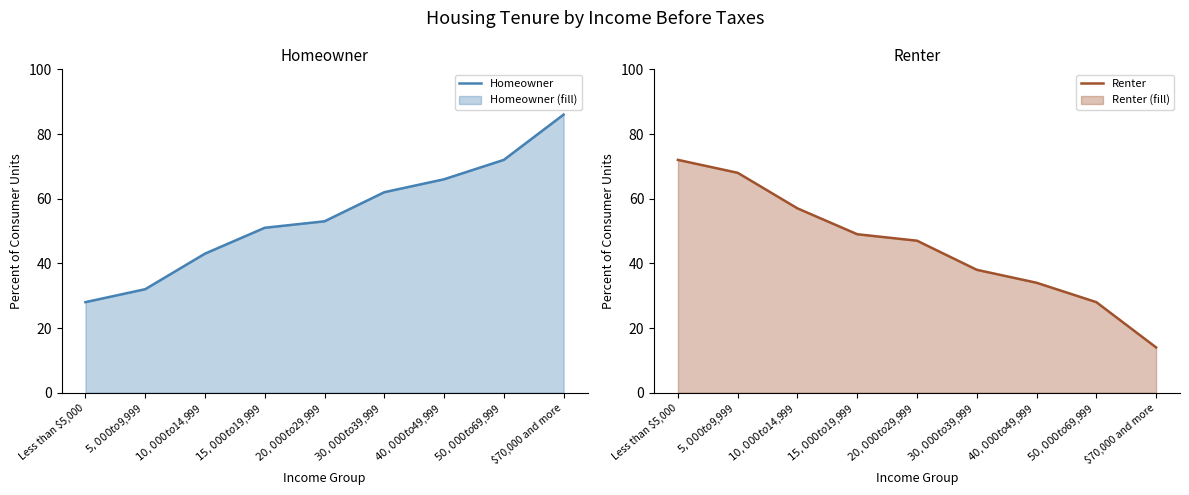

Reading right to left, extract all data points from this chart.

Homeowner: $70,000 and more=86	$50,000 to $69,999=72	$40,000 to $49,999=66	$30,000 to $39,999=62	$20,000 to $29,999=53	$15,000 to $19,999=51	$10,000 to $14,999=43	$5,000 to $9,999=32	Less than $5,000=28
Renter: $70,000 and more=14	$50,000 to $69,999=28	$40,000 to $49,999=34	$30,000 to $39,999=38	$20,000 to $29,999=47	$15,000 to $19,999=49	$10,000 to $14,999=57	$5,000 to $9,999=68	Less than $5,000=72